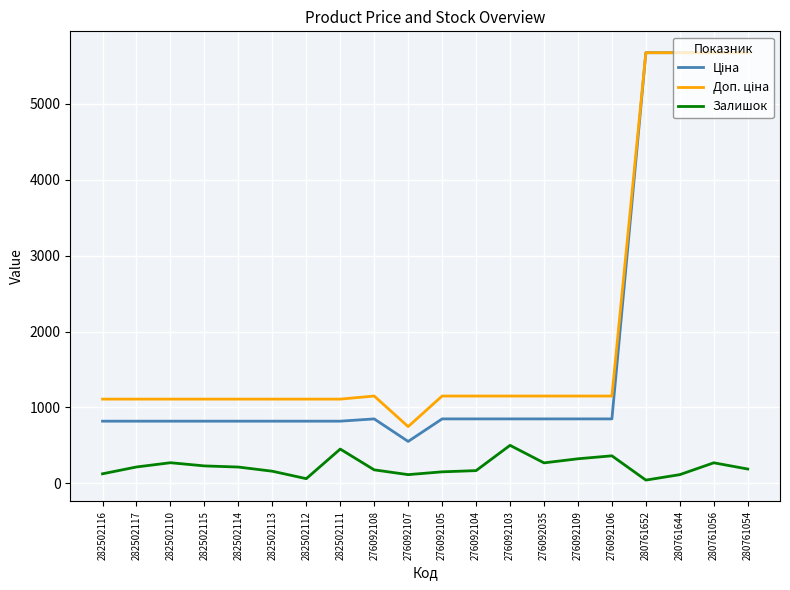

What is the maximum value shown in the chart?

5673.8